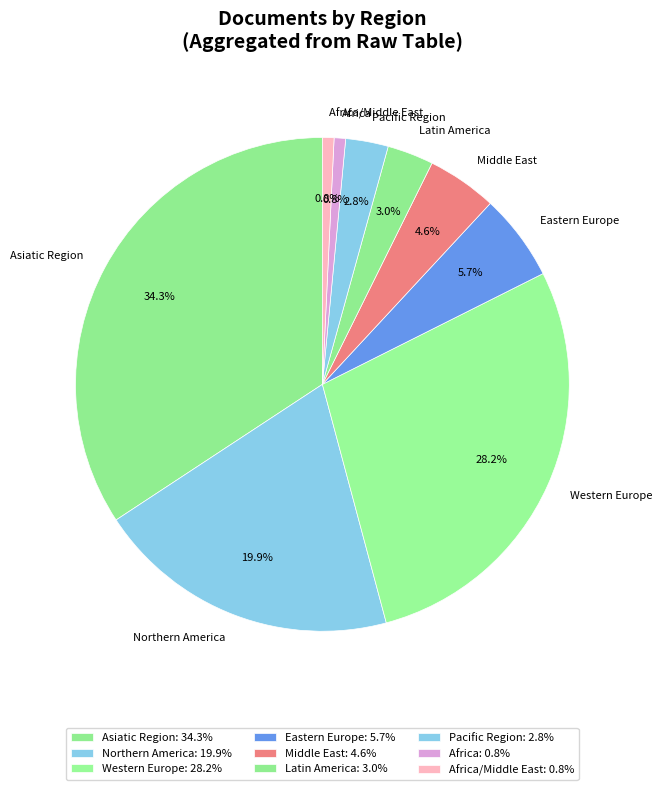

Is there a majority slice in this chart?

No